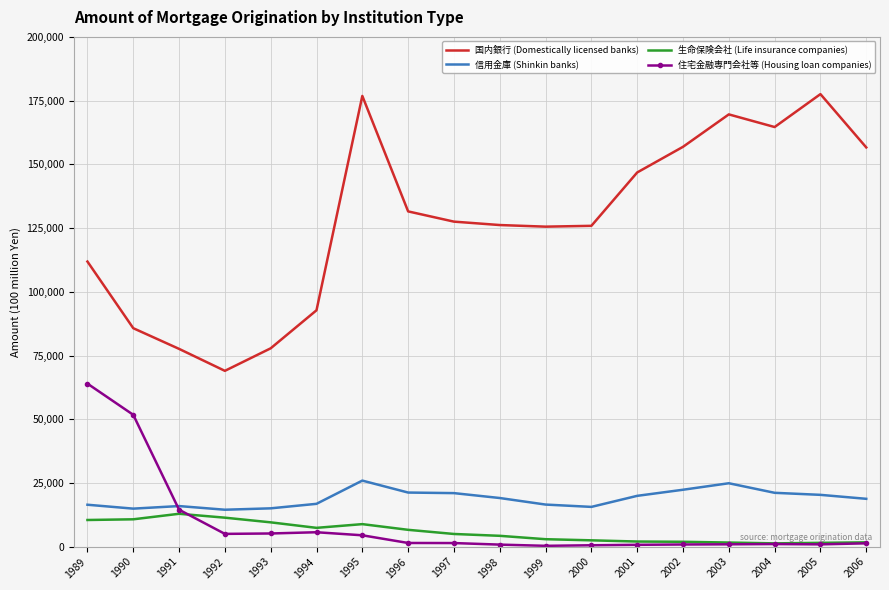

What is the spread (max minus min) of values at 2001?

146079